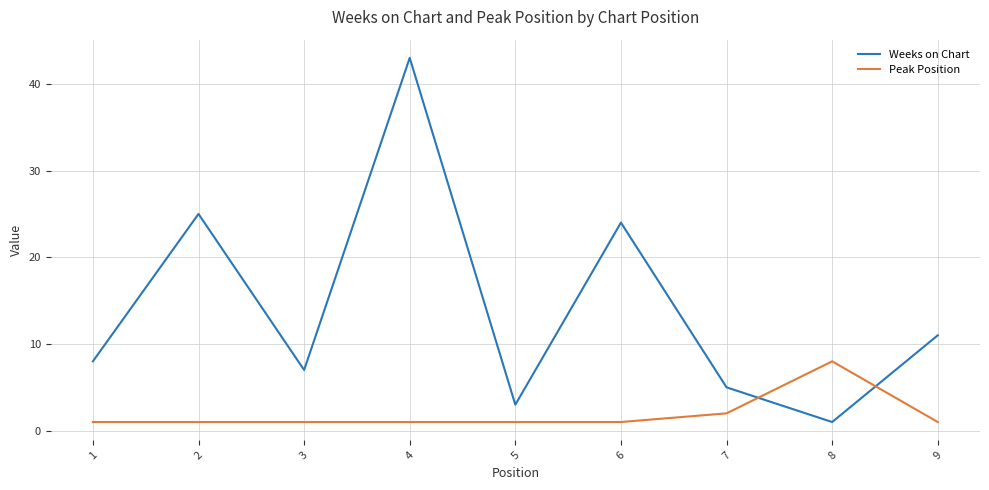

What is the difference between the second highest and minimum values in the Peak Position series?

1